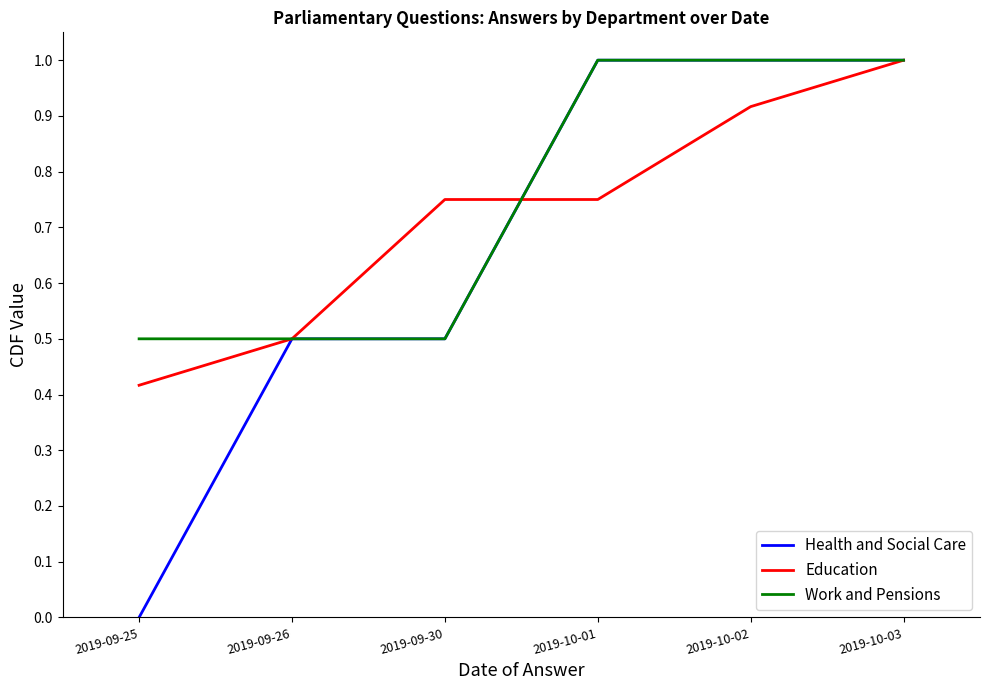

At which category is the sum across all series the highest?

2019-10-03